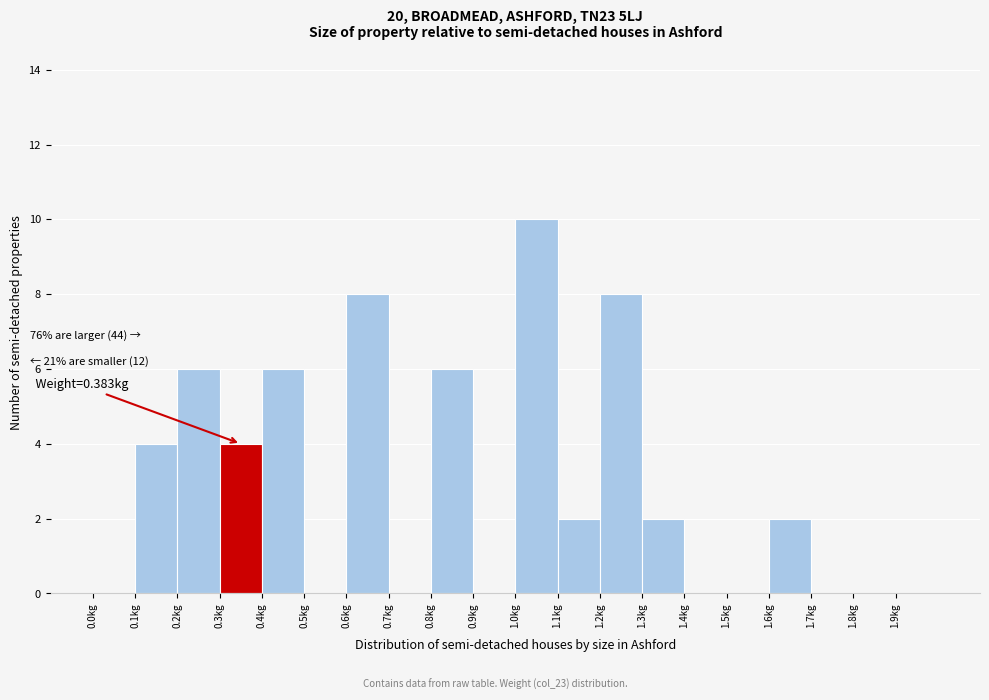

Over which range of the x-axis is the bar tallest?

1.0 to 1.1